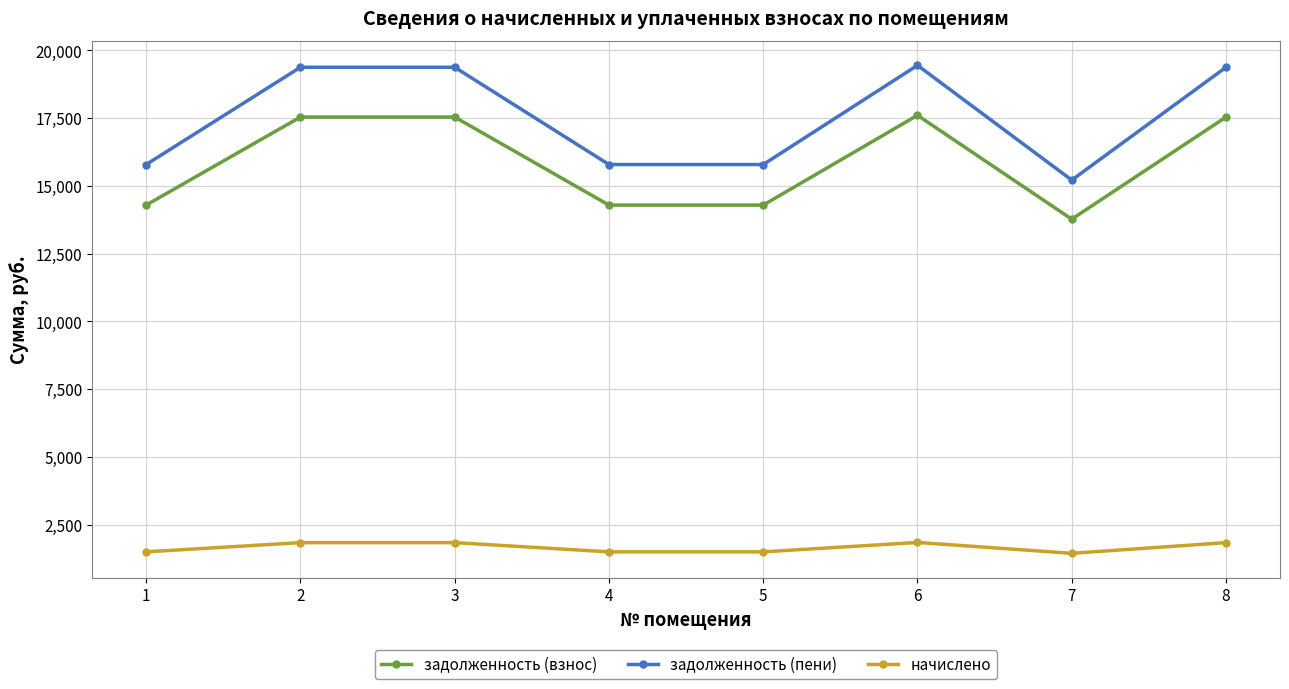

What is the difference between the highest and lowest values at 4?

14293.0